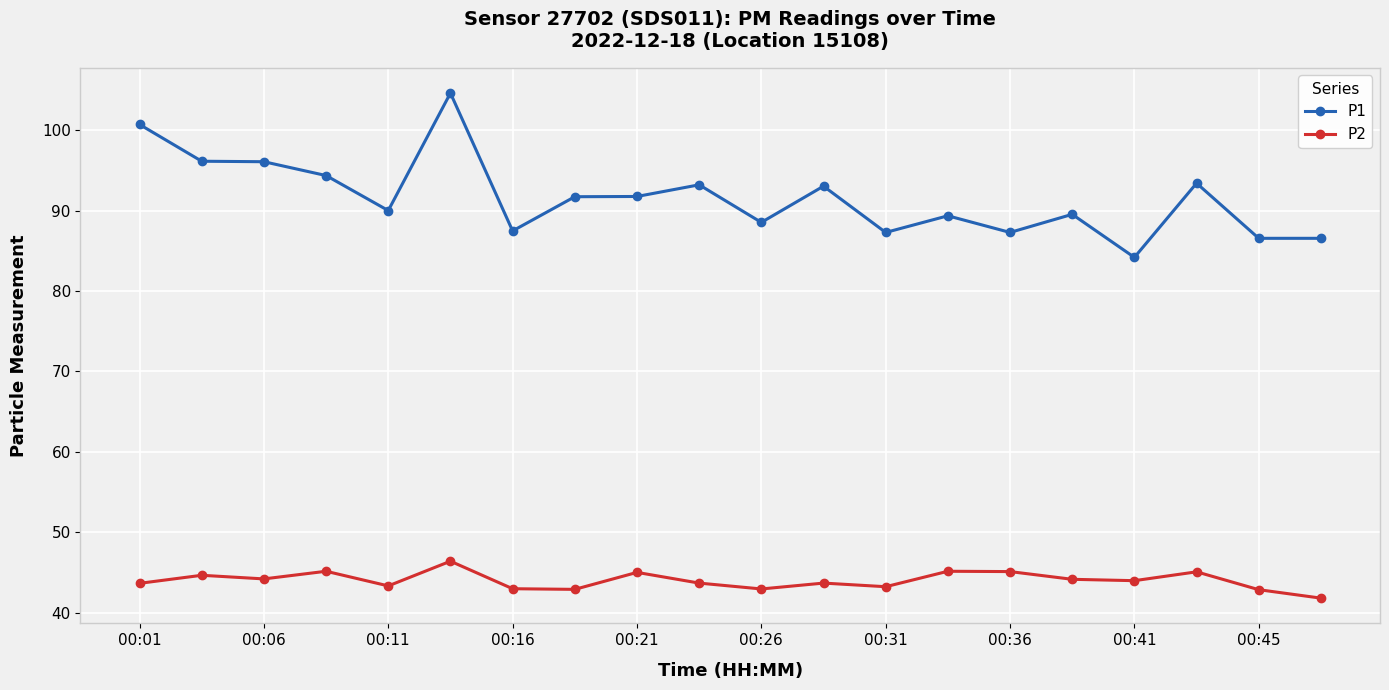

True or false: P1 and P2 intersect in this chart.

False